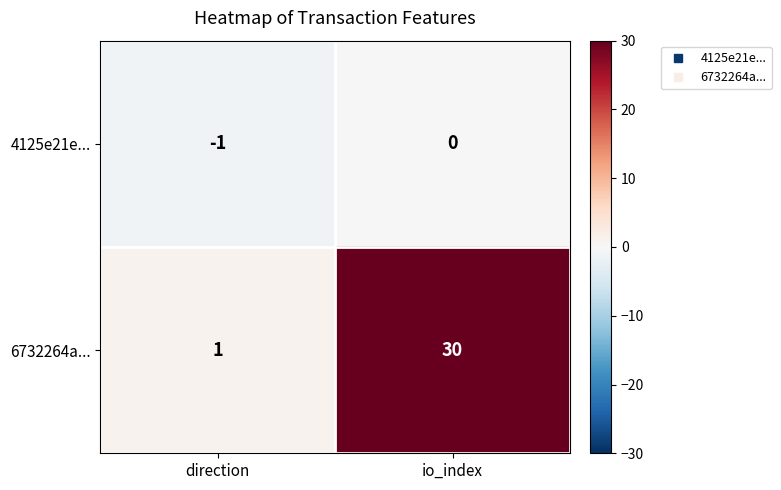

Which series has the largest range (max minus min)?

6732264a...